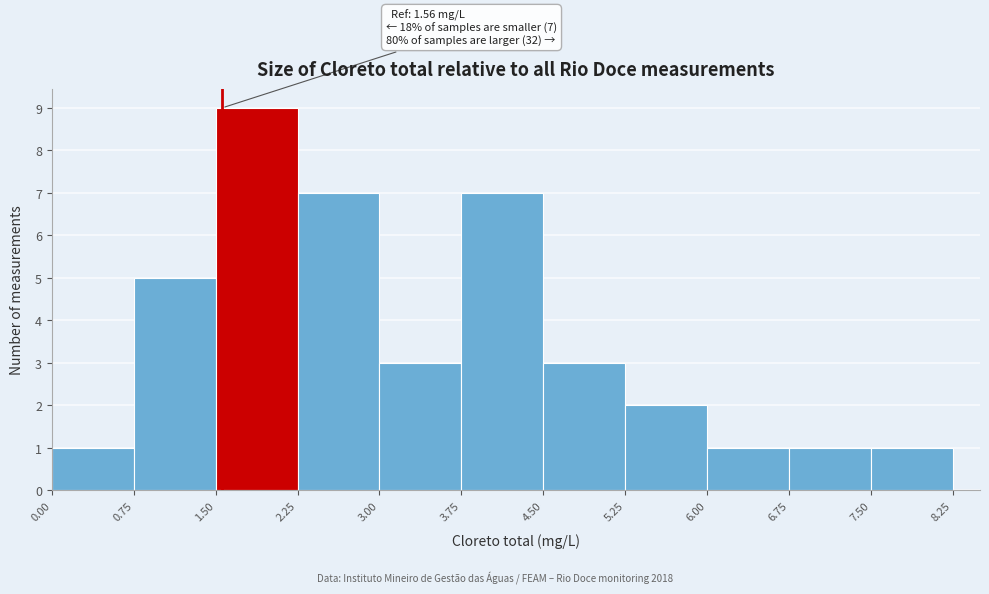

Which range on the x-axis has the tallest bar?

1.50 to 2.25